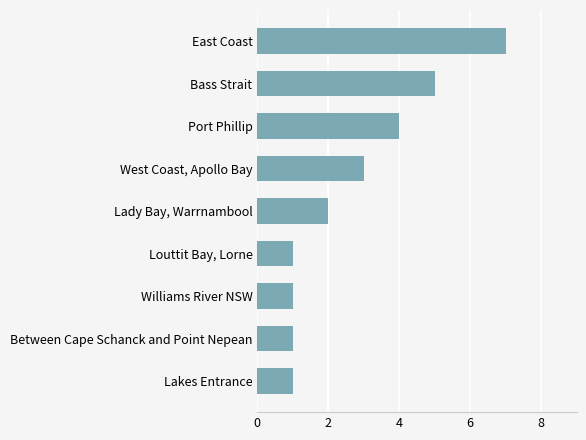

Between Louttit Bay, Lorne and Port Phillip, which is larger?

Port Phillip